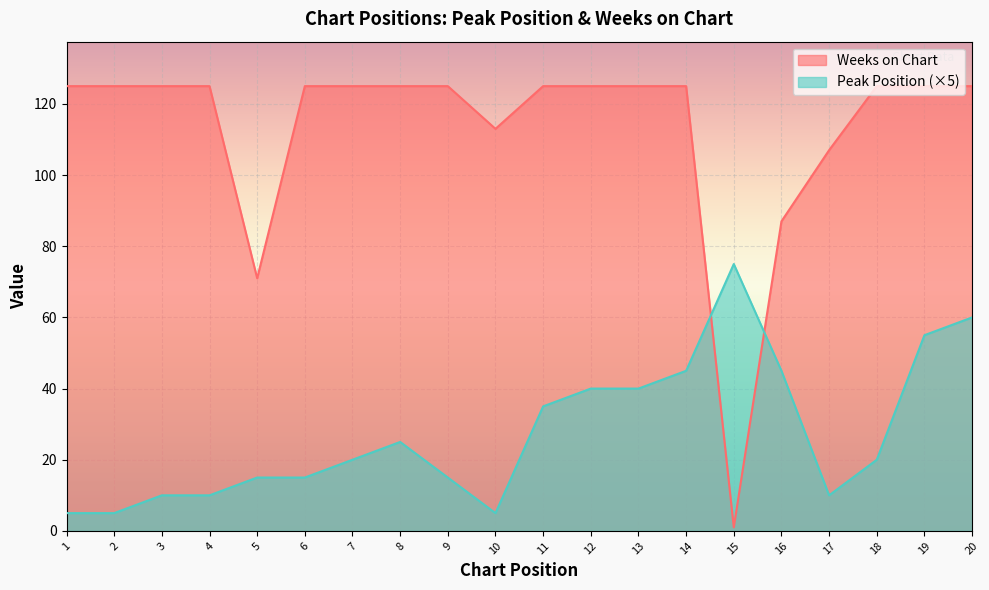

What is the value of the Peak Position point at the 18th from the left?

20